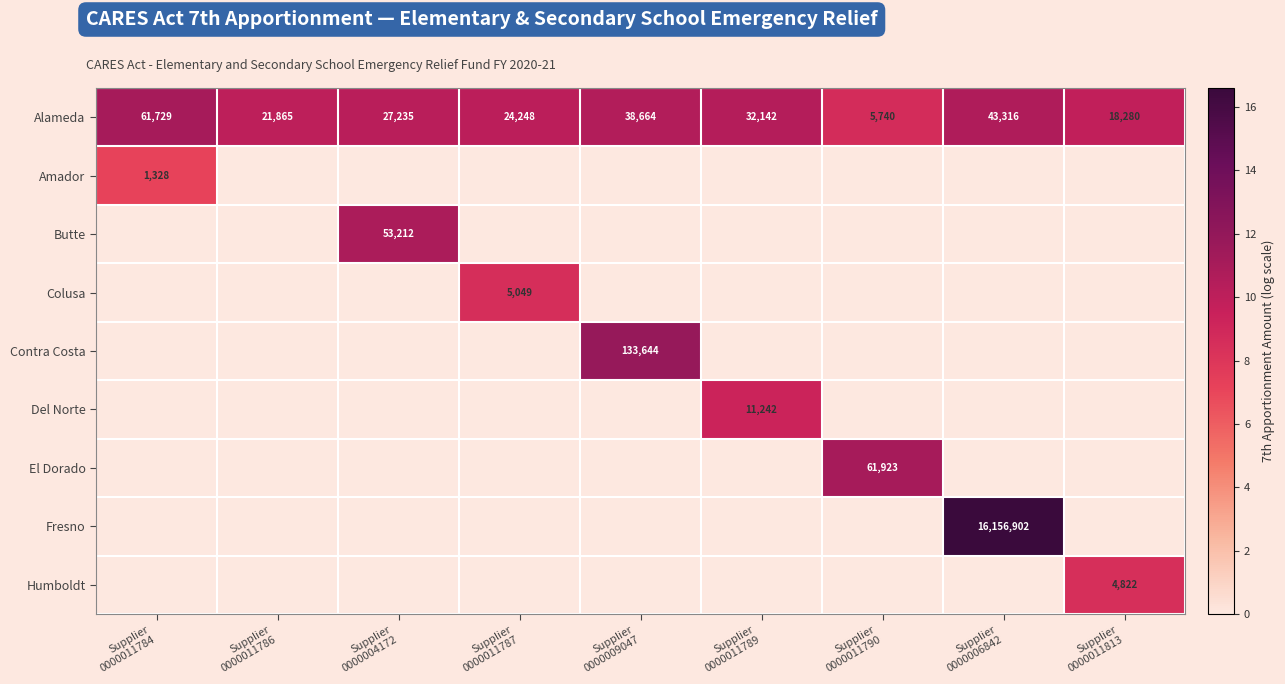

How many values in the Humboldt series exceed 0?

1